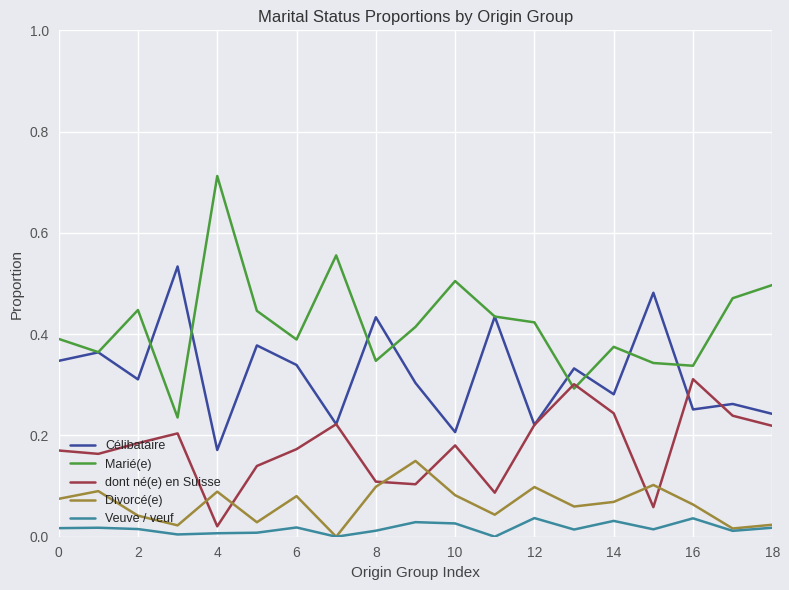

True or false: Divorcé(e) and dont né(e) en Suisse intersect in this chart.

True